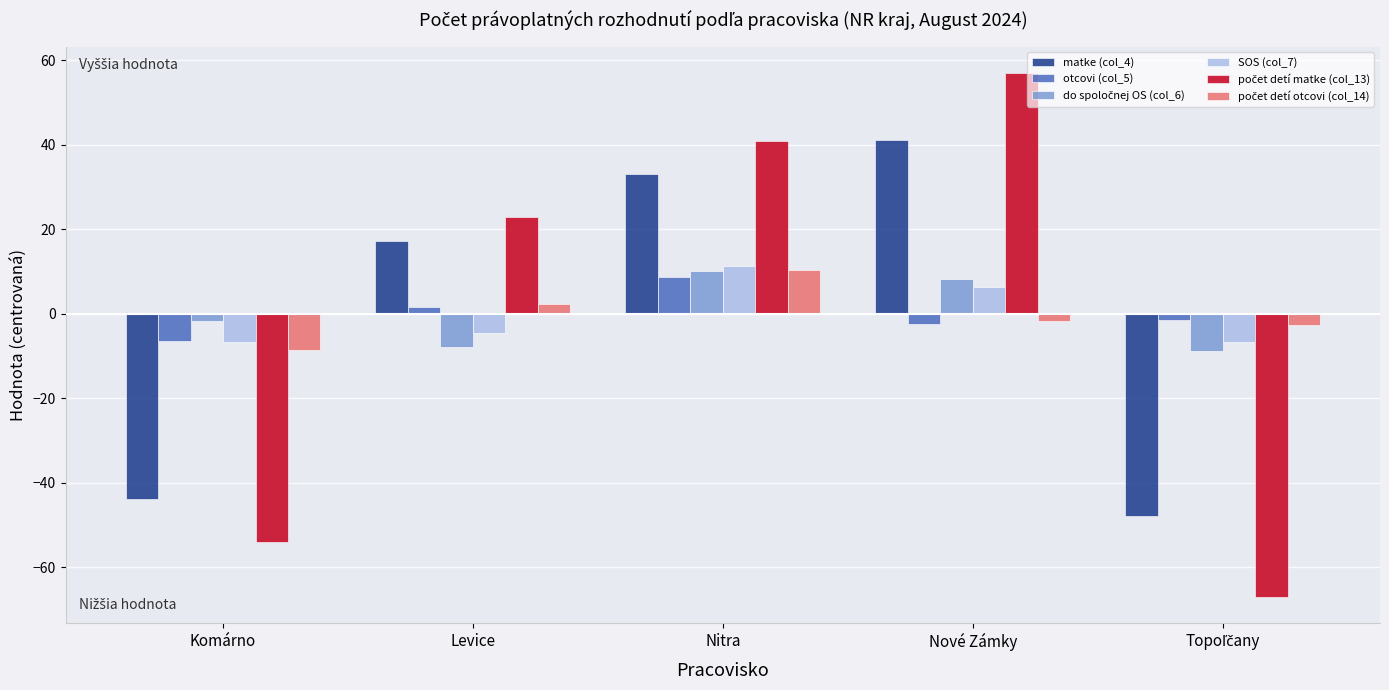

What is the minimum value shown in the chart?

-67.0